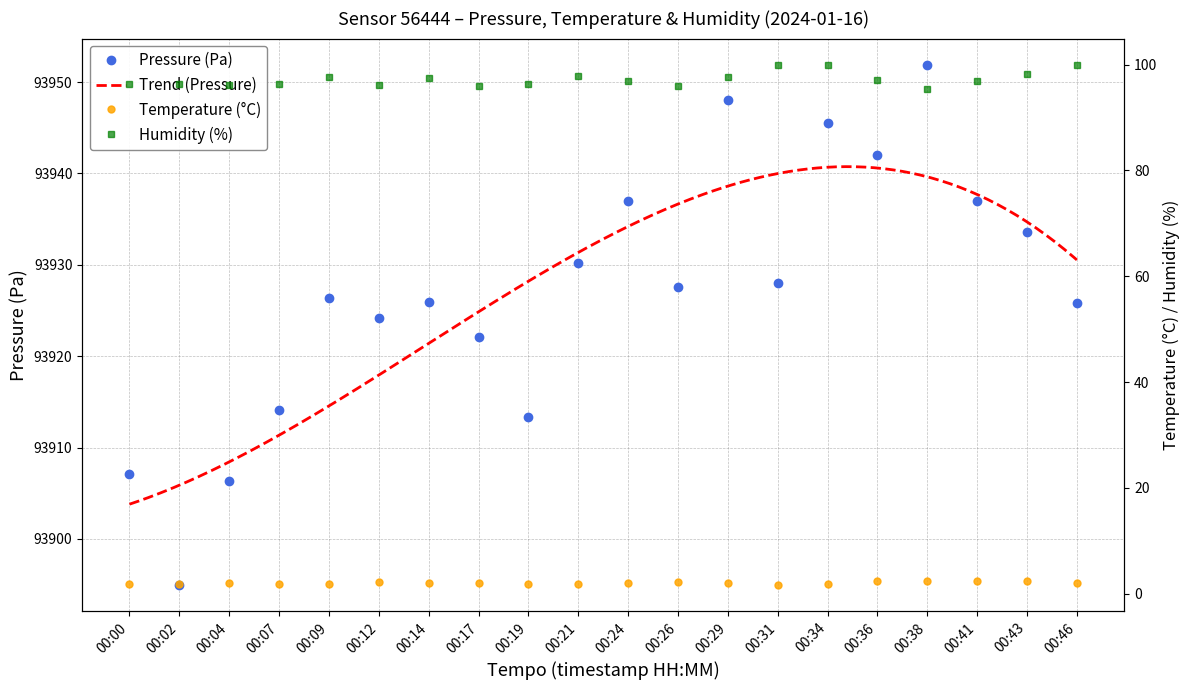

Between 00:41 and 00:02, which is larger?

00:41